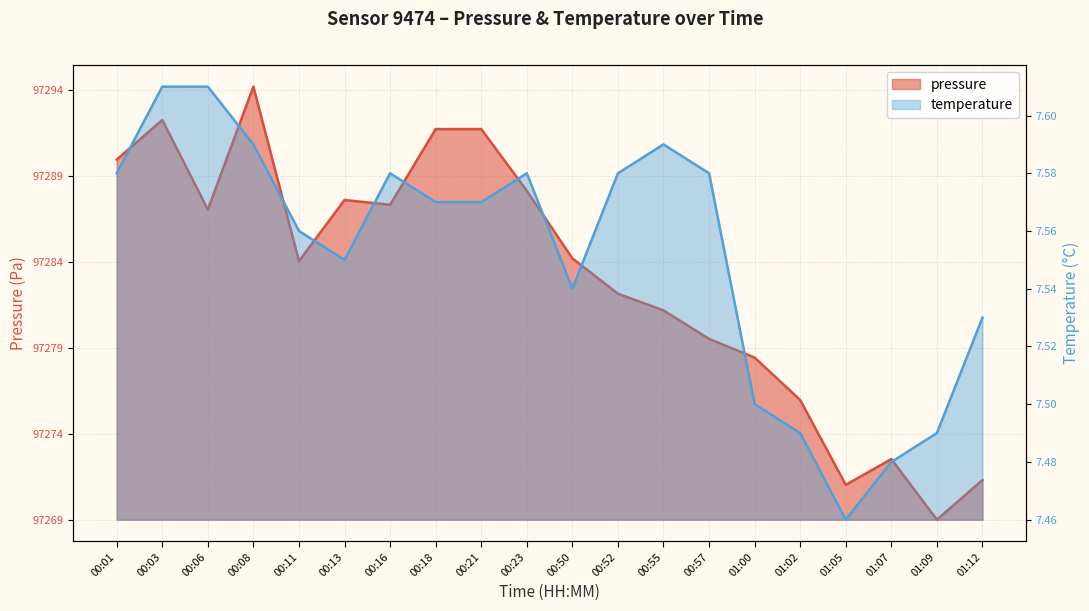

The pressure series shows 21.0 at 00:01. True or false?

True